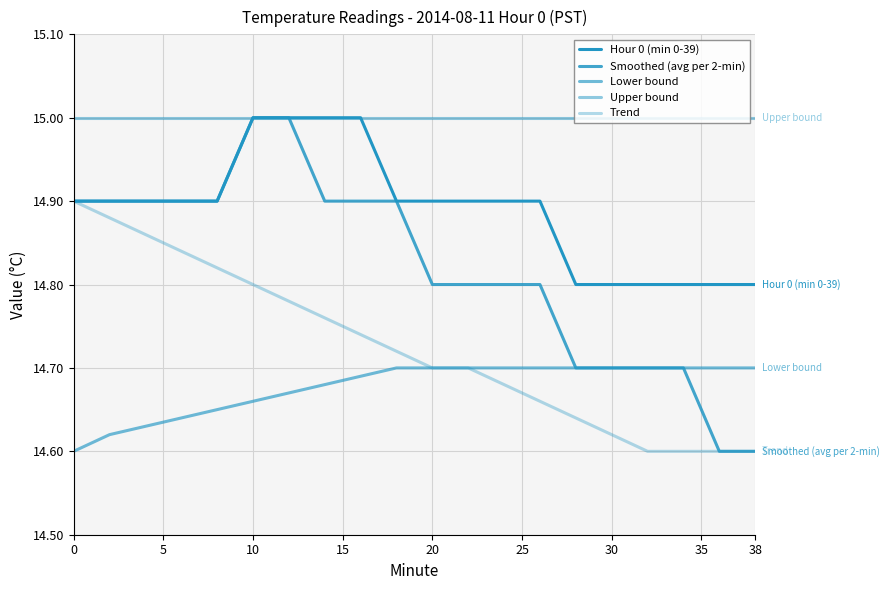

Does the chart display data point markers on the line(s)?

No